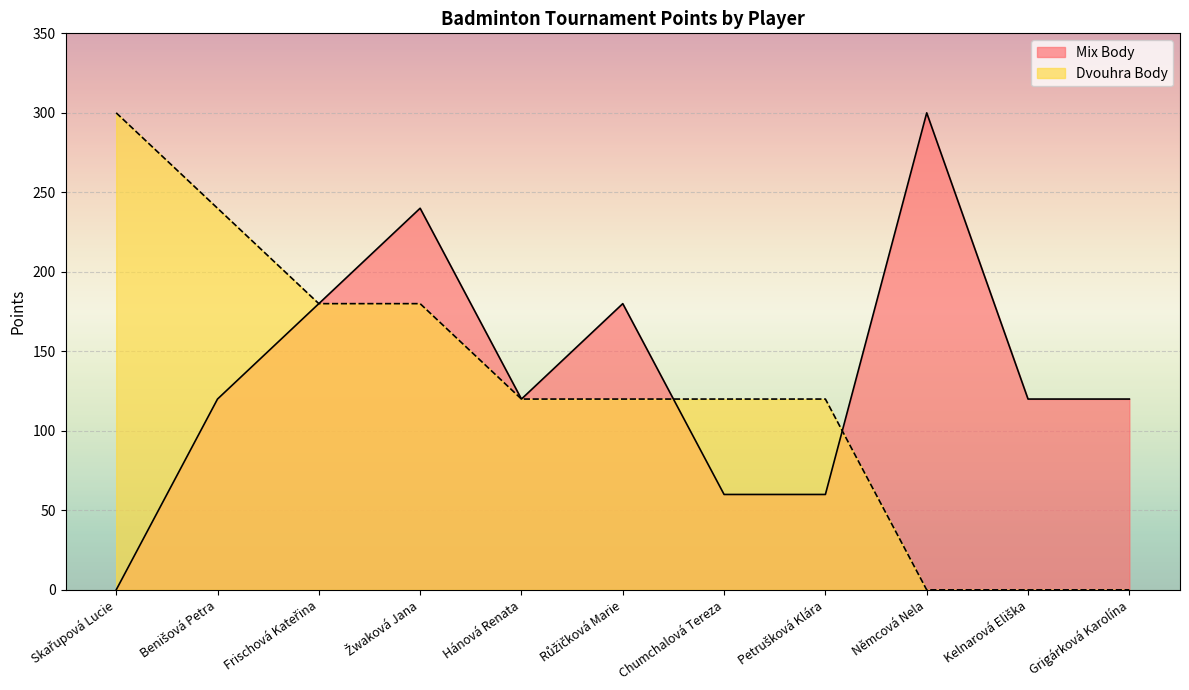

At which category is the sum across all series the highest?

Žwaková Jana